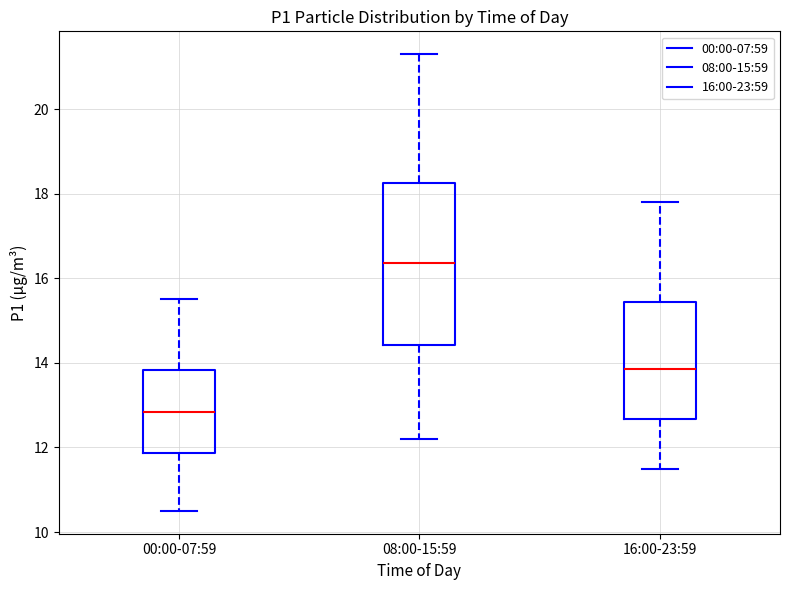

Where does the median line of the box for 16:00-23:59 sit on the y-axis? The values are not printed on the chart, so give them approximately, as read against the axis.

13.8